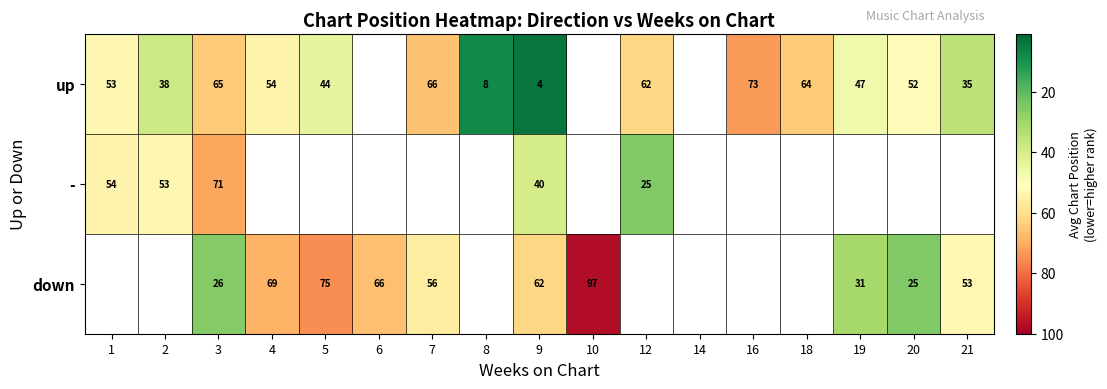

True or false: down has a value of 62 at 9.

True